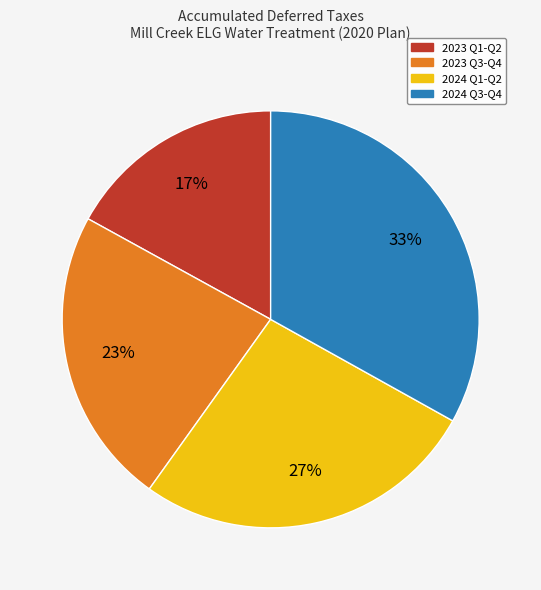

Is there any slice that represents more than half of the pie?

No